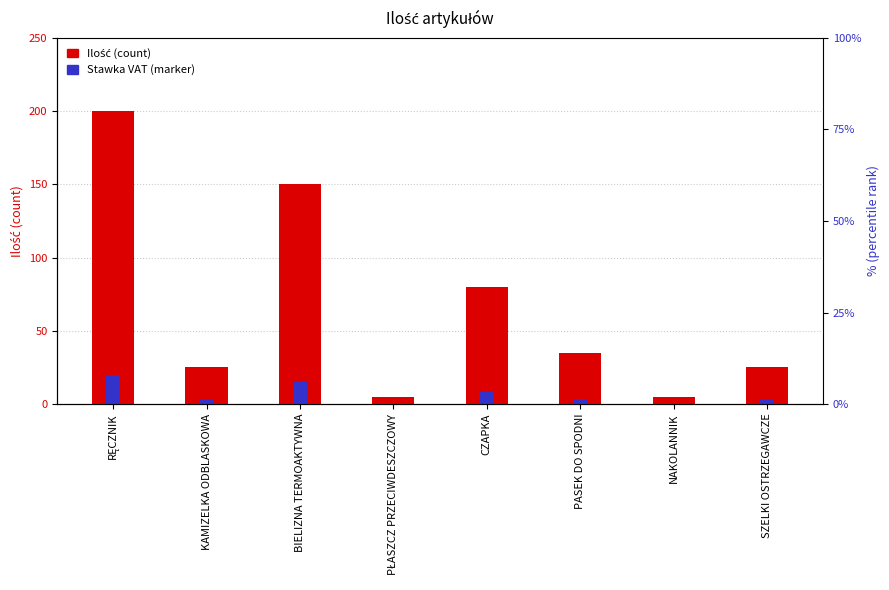

What is the highest value of the Ilość series?

200.0